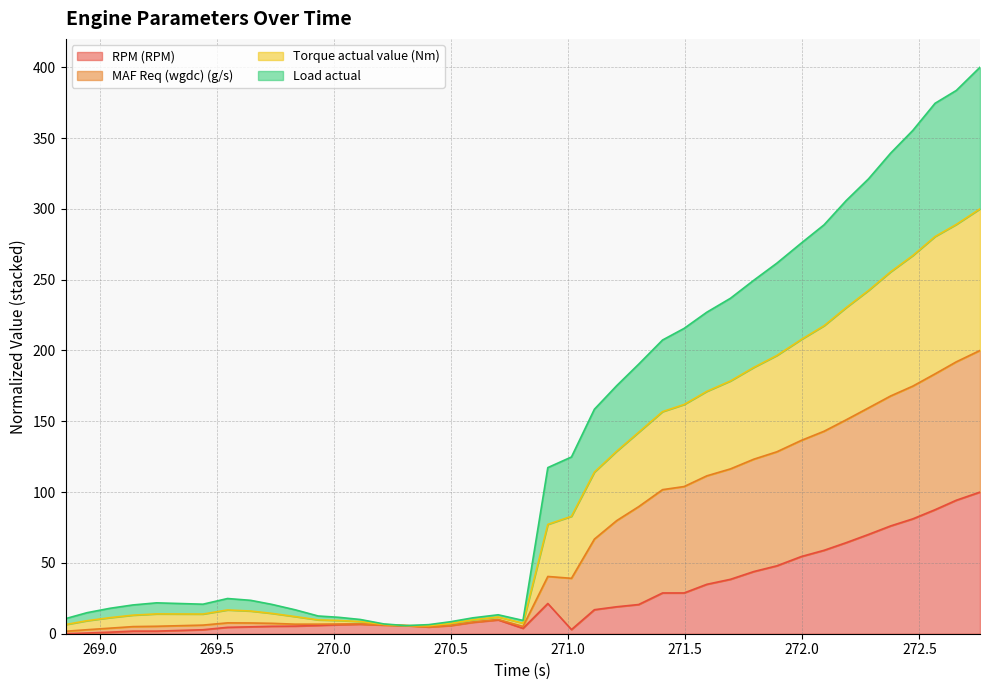

True or false: MAF Req (wgdc) (g/s) and Load actual cross at least once.

False